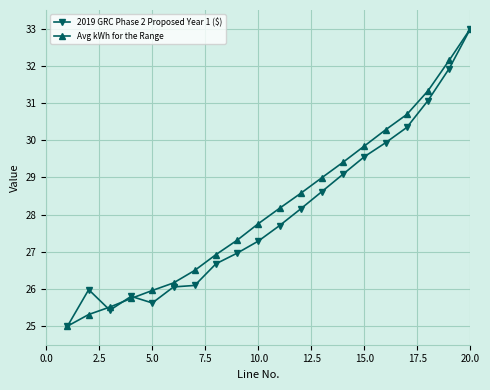

True or false: Avg kWh for the Range has more than 0 points higher than both neighbors.

False